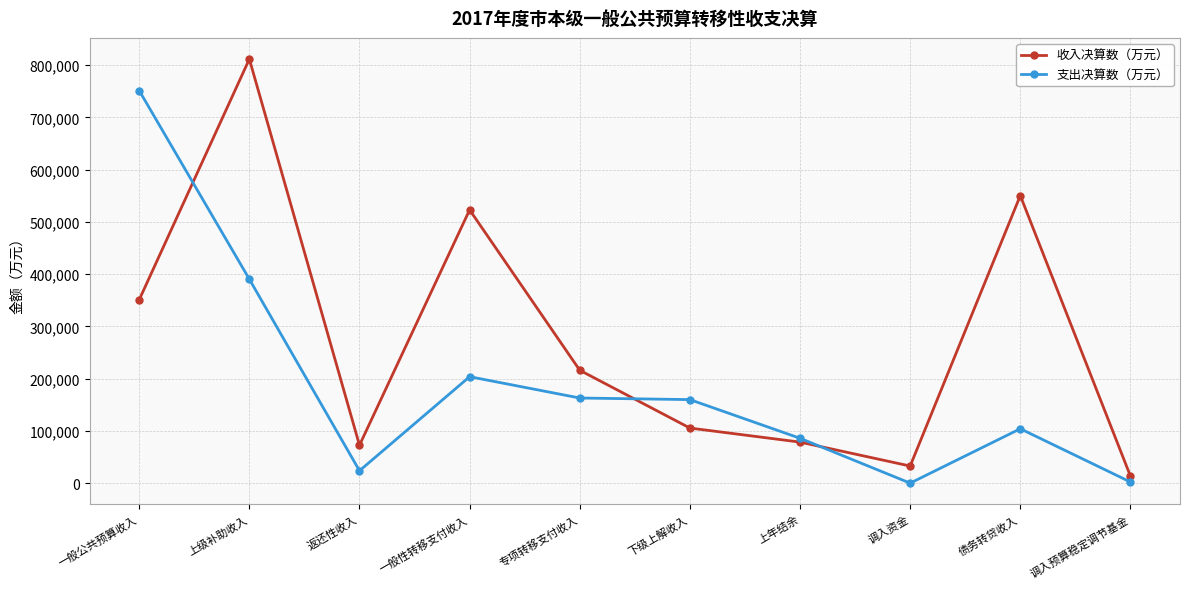

At which category does 收入决算数（万元） reach its first local valley?

返还性收入